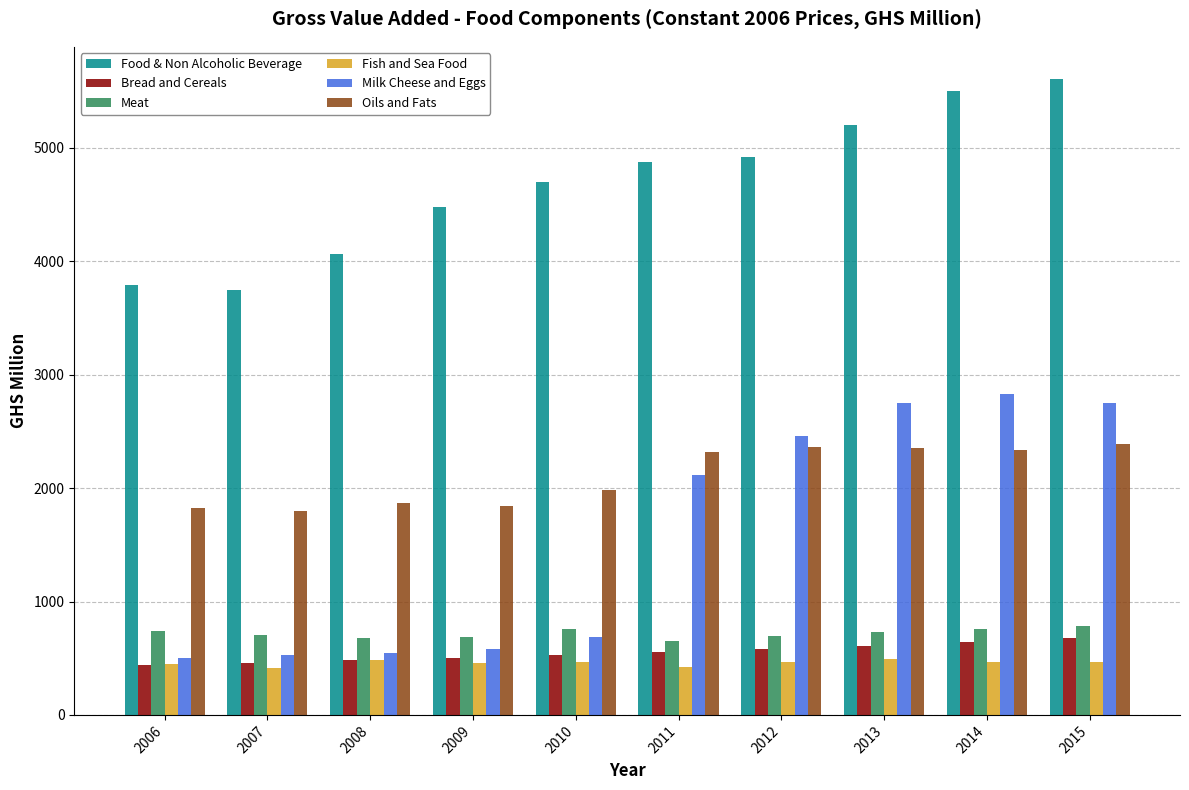

Which category has the highest value across all series?

2015